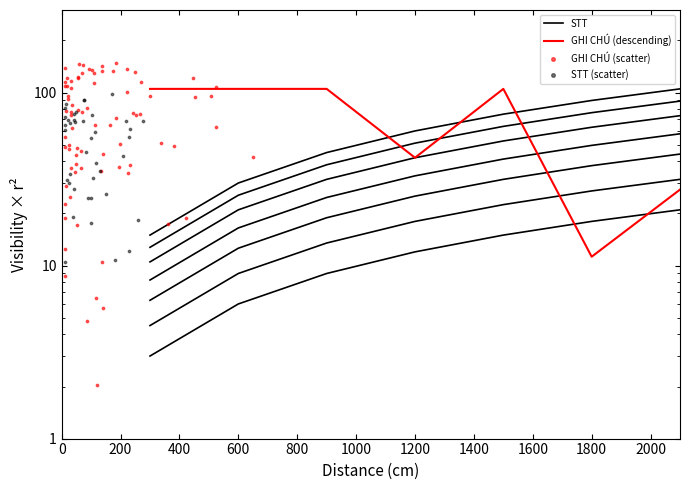

At how many categories does at least one series exceed 38?

7